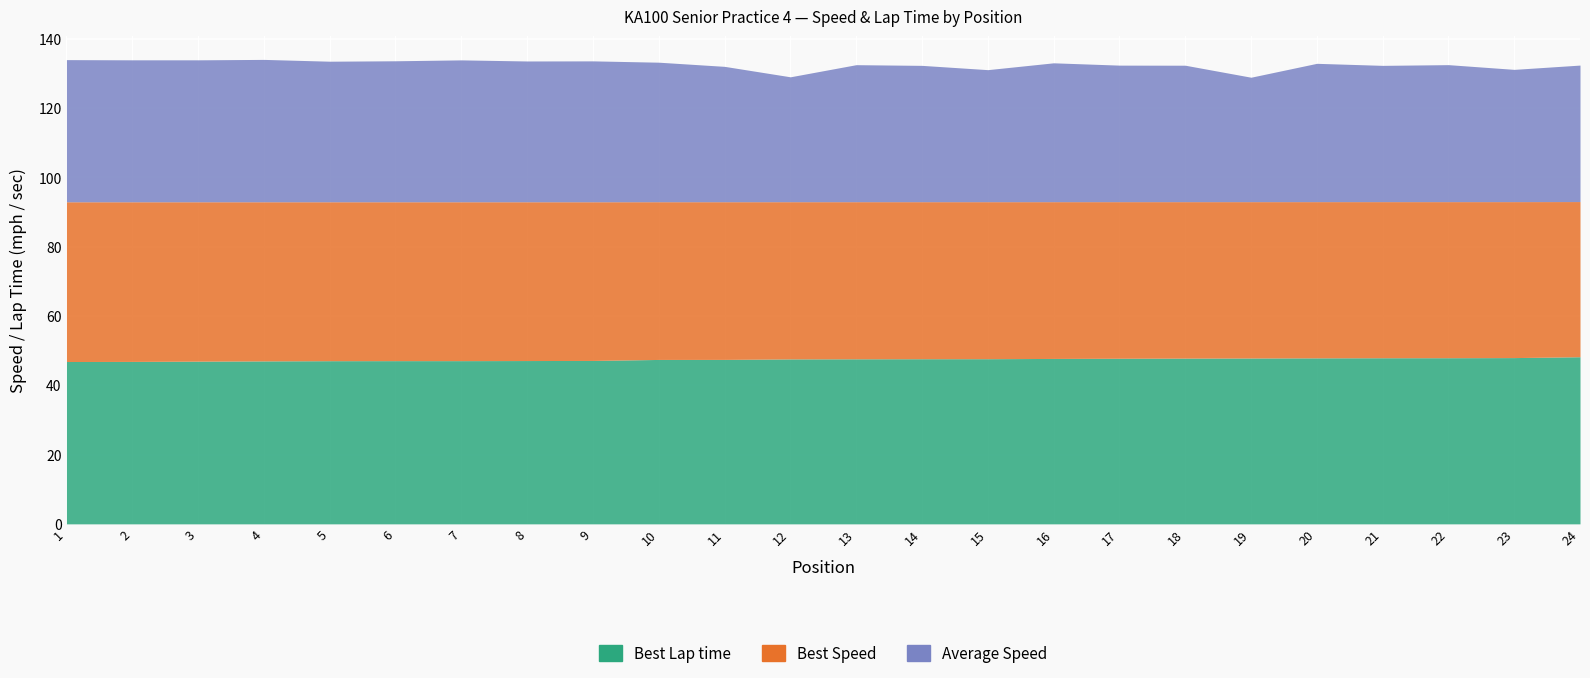

At which category is the sum across all series the highest?

4